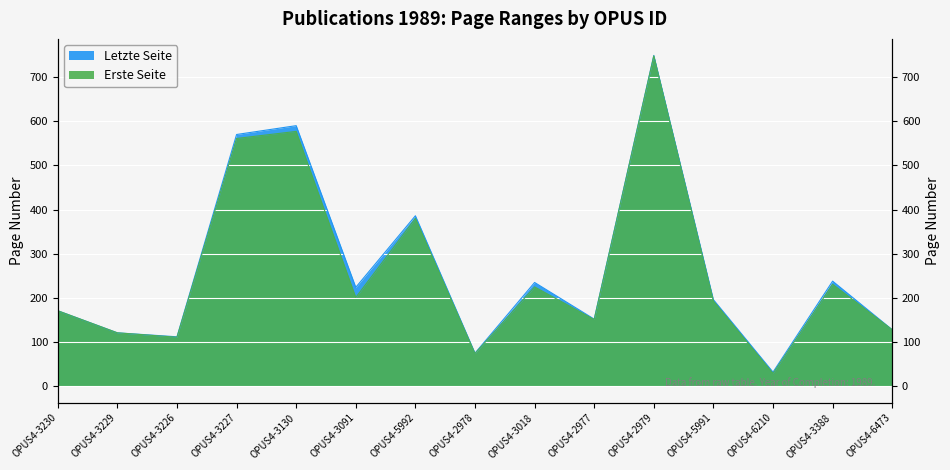

What is the sum of all Erste Seite values?

3901